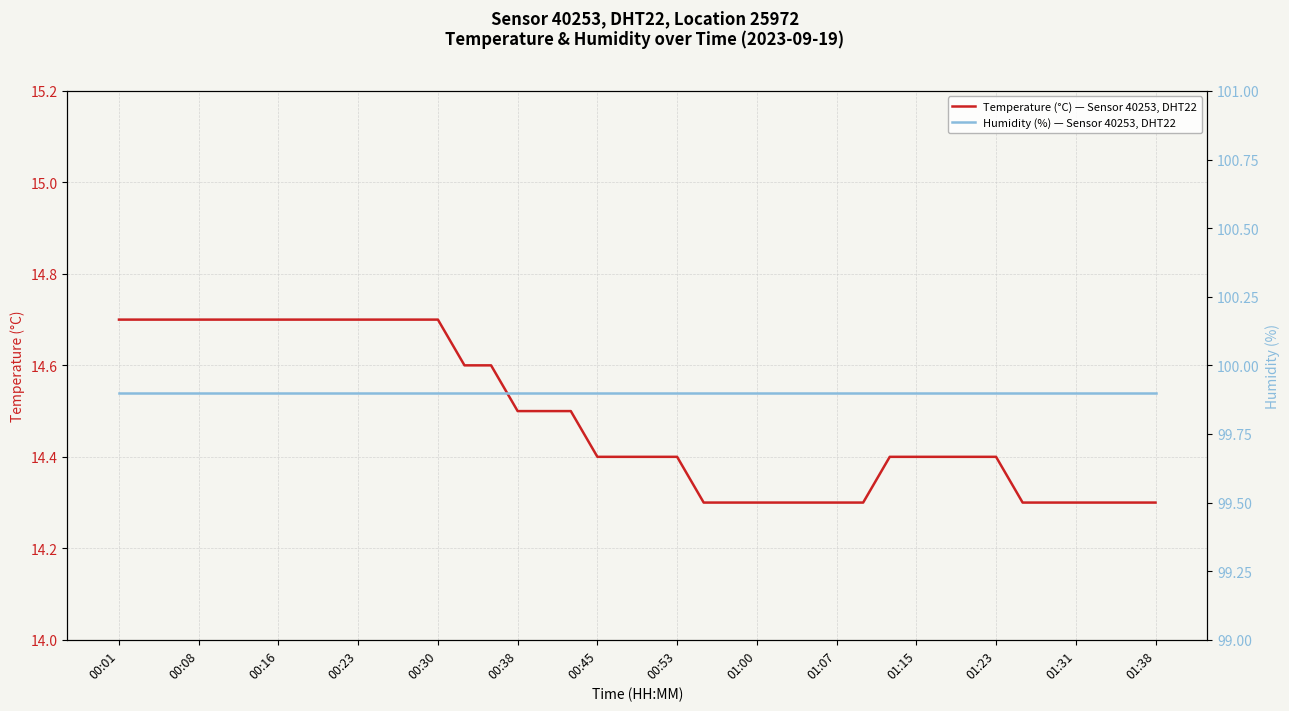

Which series has the largest range (max minus min)?

Temperature (°C) — Sensor 40253, DHT22